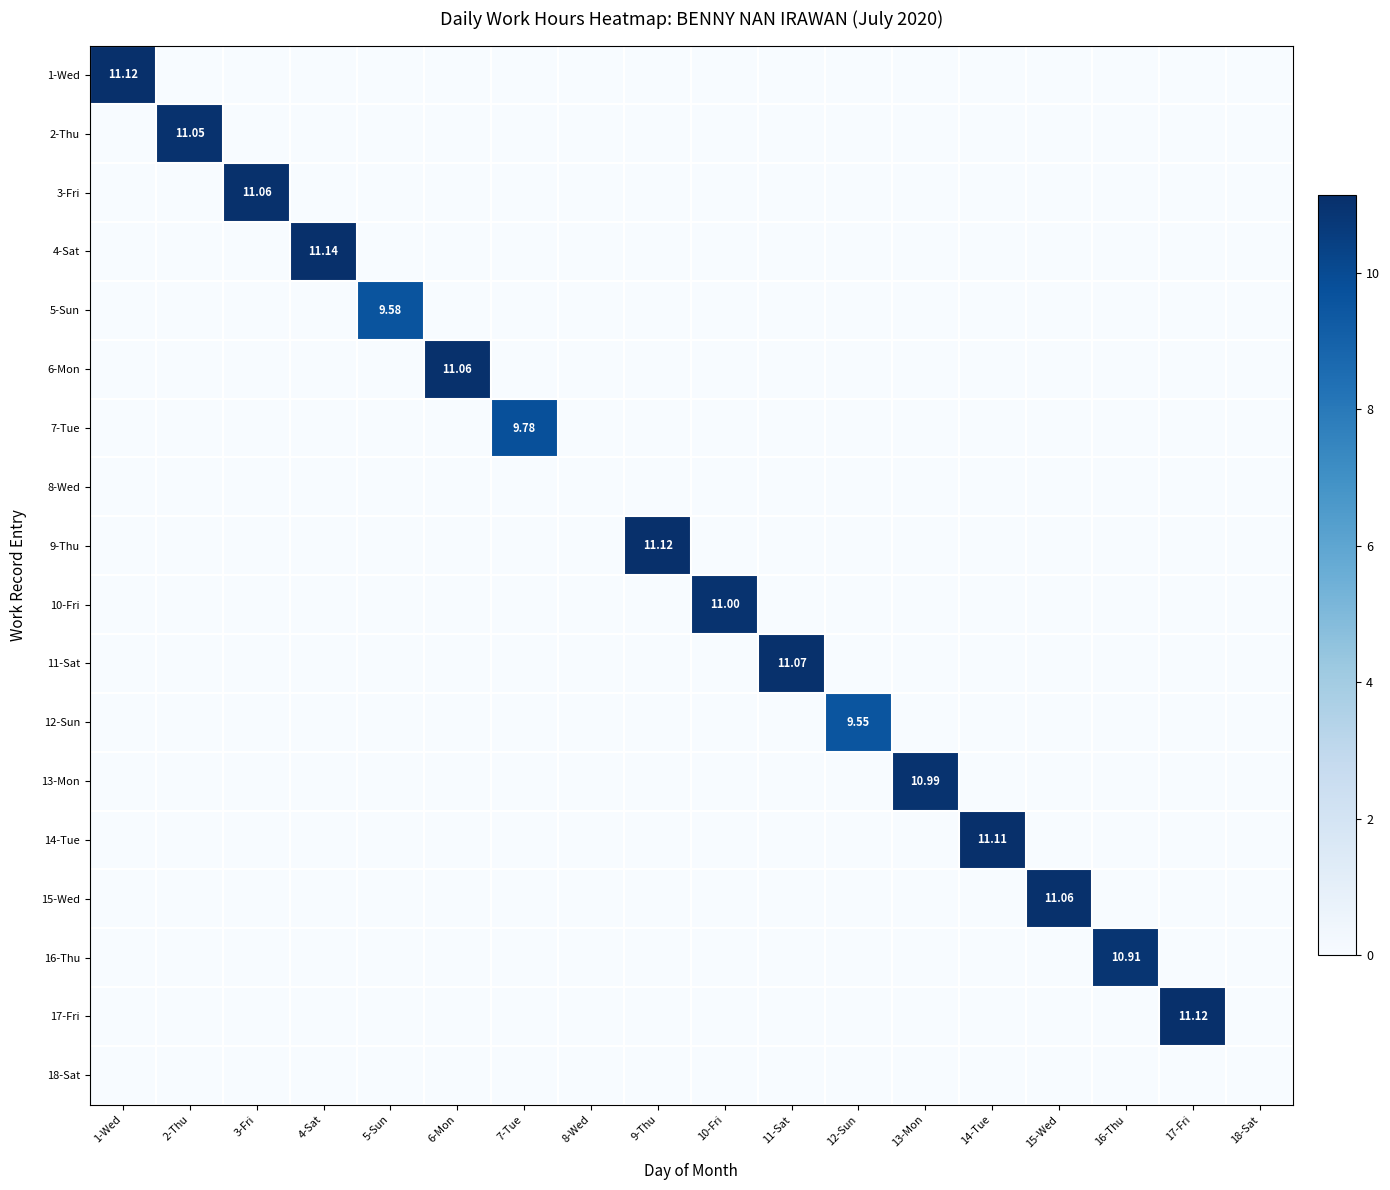

Is it true that 2-Thu equals 7.2 at 5-Sun?

False